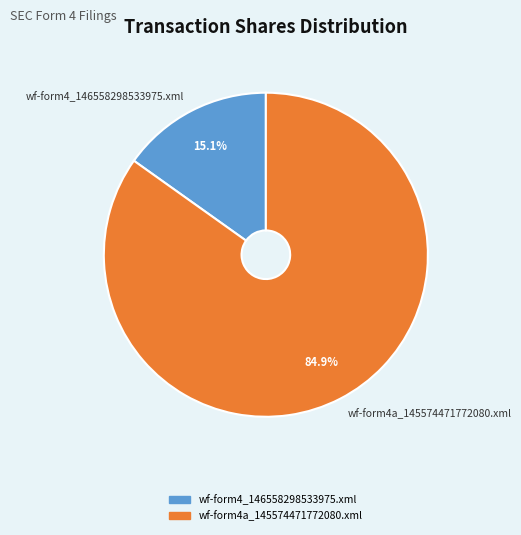

Approximately how many times larger is the value at wf-form4_146558298533975.xml compared to wf-form4a_145574471772080.xml?

0.2